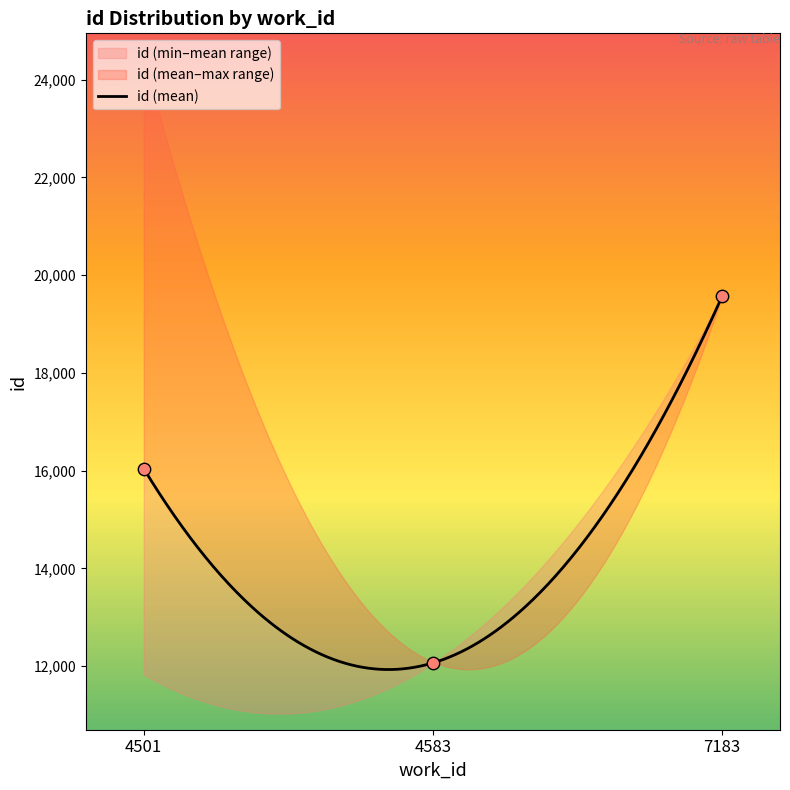

Between 7183 and 7183, which is larger?

7183